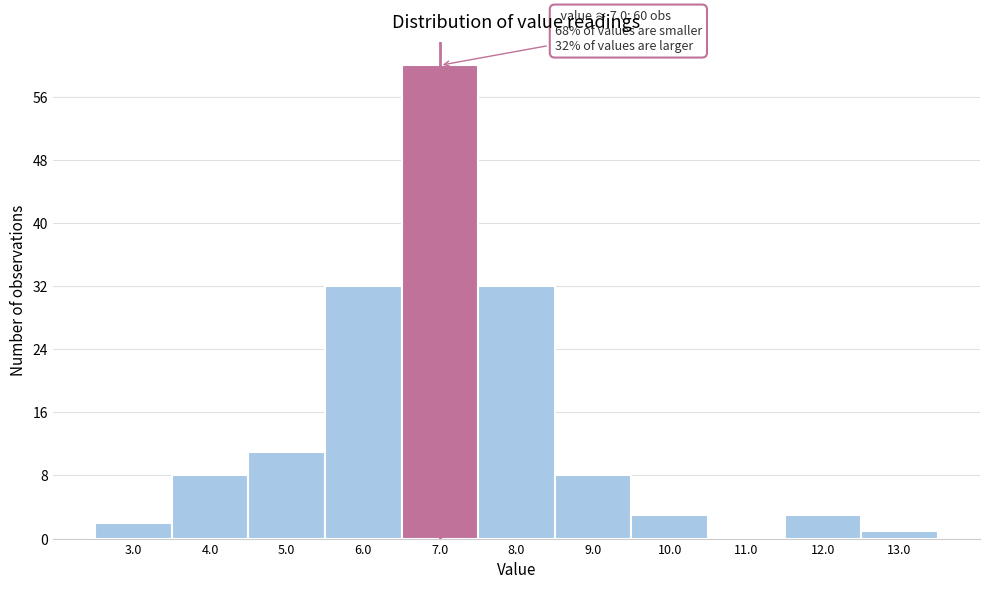

Over which range of the x-axis is the bar tallest?

6.5 to 7.5